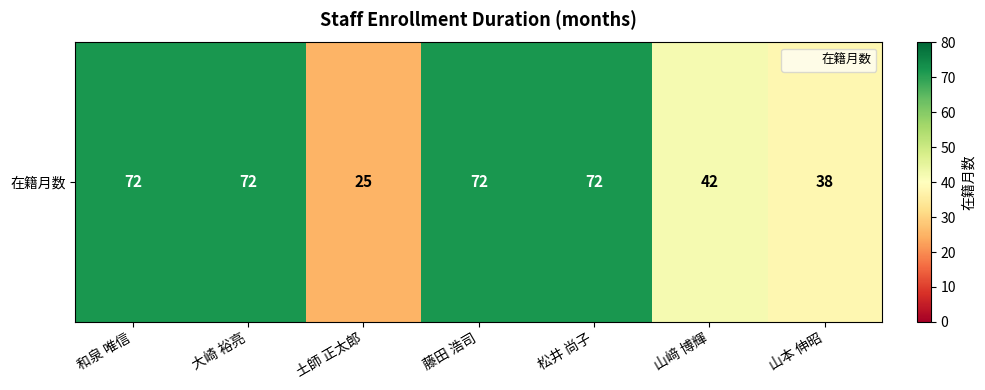

Reading left to right, transcribe all the data shown in this chart.

72	72	25	72	72	42	38